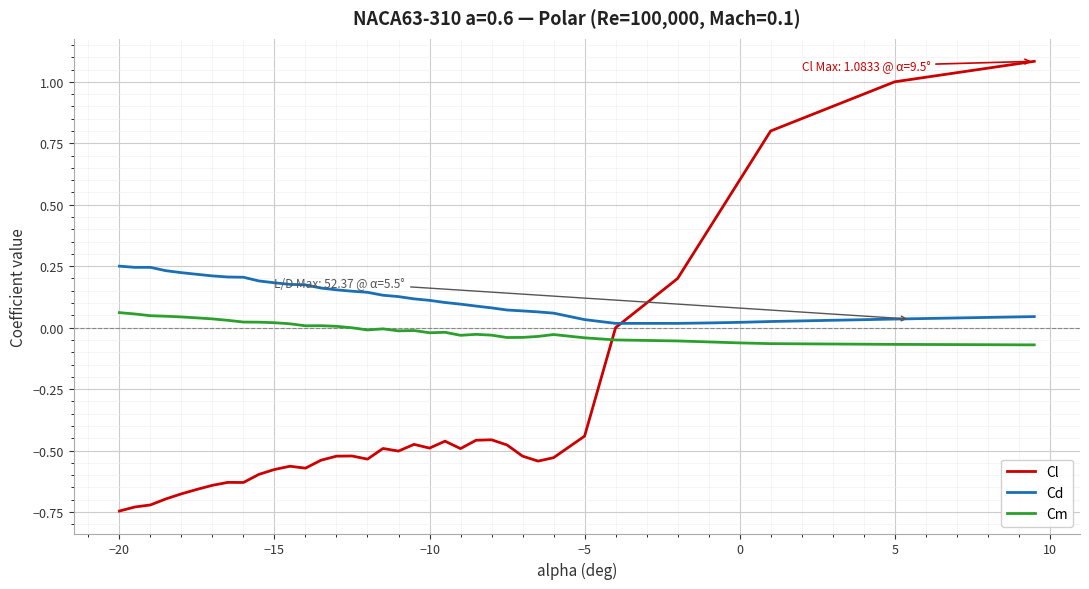

Which series has the largest total across all categories?

Cd